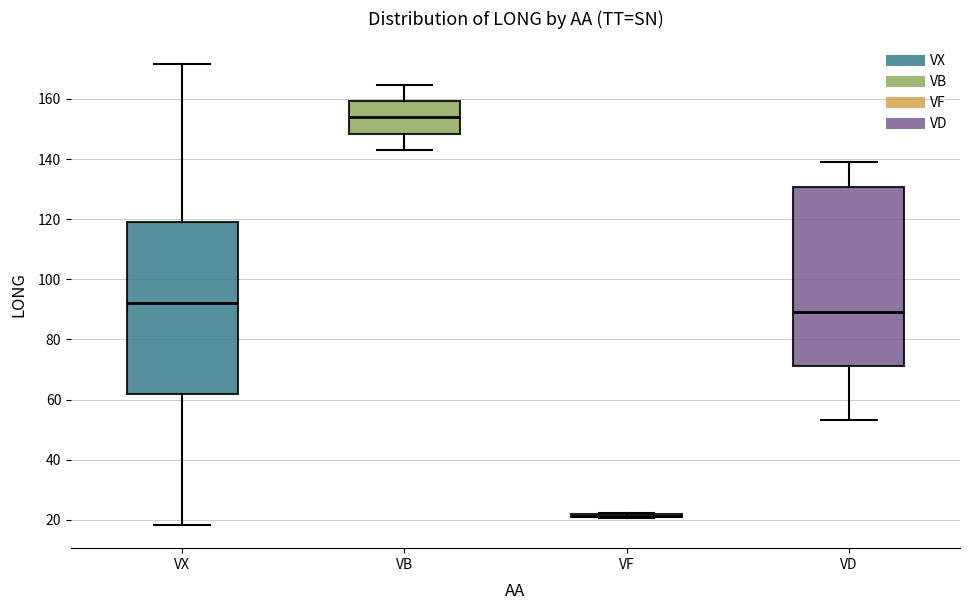

Reading left to right, read every box against the y-axis: the position of its median line, the range the box covers, and the ends of its whiskers. The values are not printed on the chart, so give them approximately, as read against the axis.

VX: median 92, box 62 to 120, whiskers 18 to 172
VB: median 154, box 148 to 160, whiskers 144 to 164
VF: box collapsed to a line at 22, whiskers 20 to 22
VD: median 88, box 72 to 130, whiskers 54 to 138